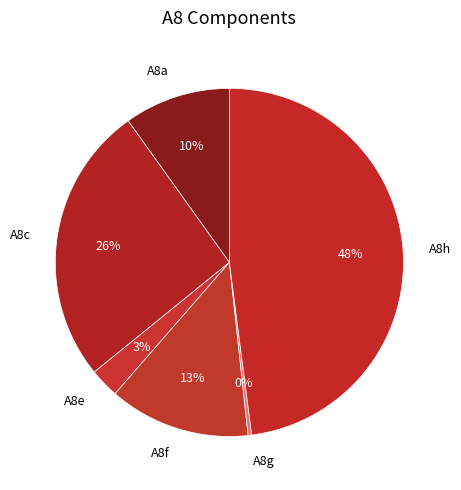

Rank the categories by value from highest to lowest.

A8h, A8c, A8f, A8a, A8e, A8g